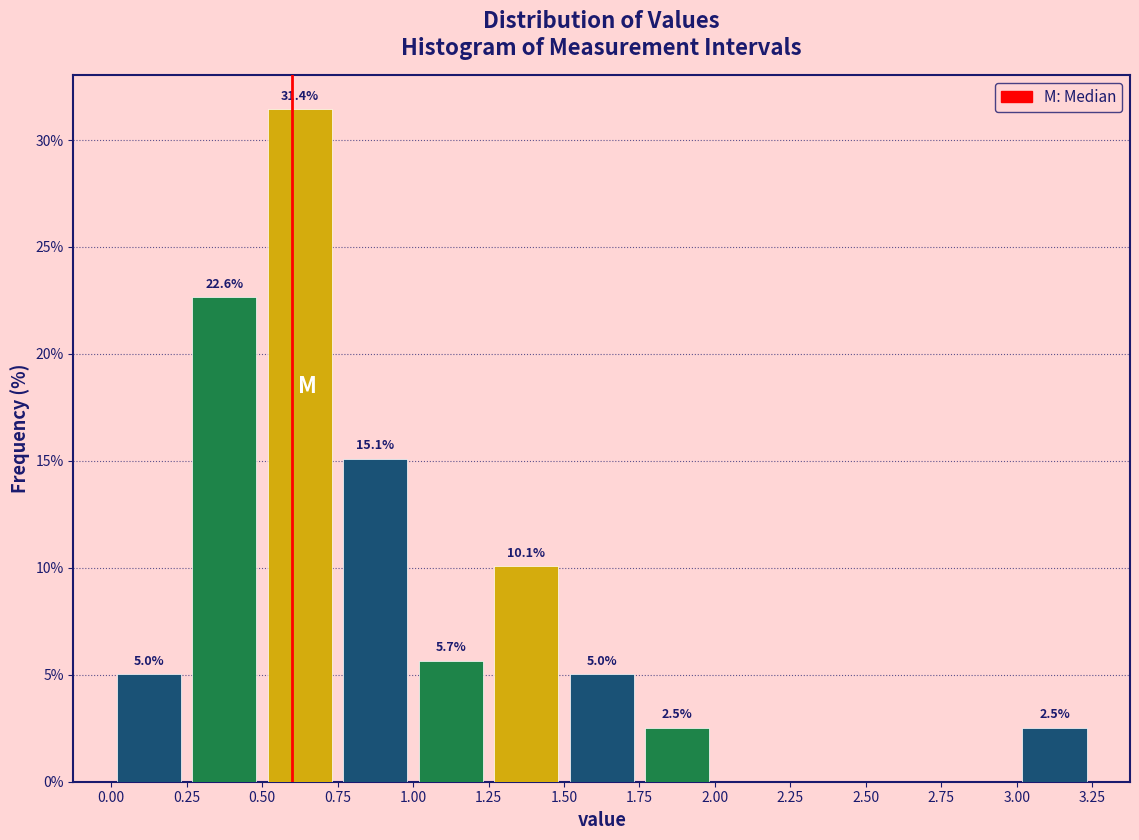

Which range on the x-axis has the tallest bar?

0.50 to 0.75